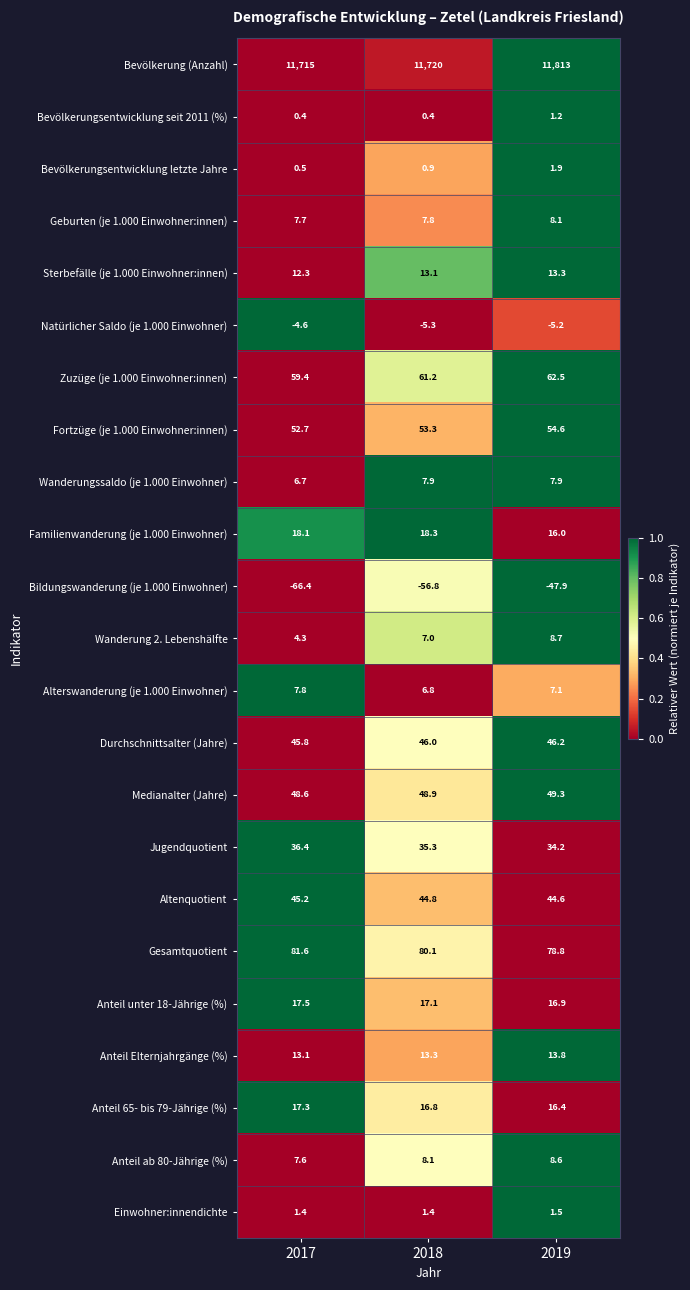

The value of Natürlicher Saldo (je 1.000 Einwohner) at 2018 is -5.3. True or false?

True